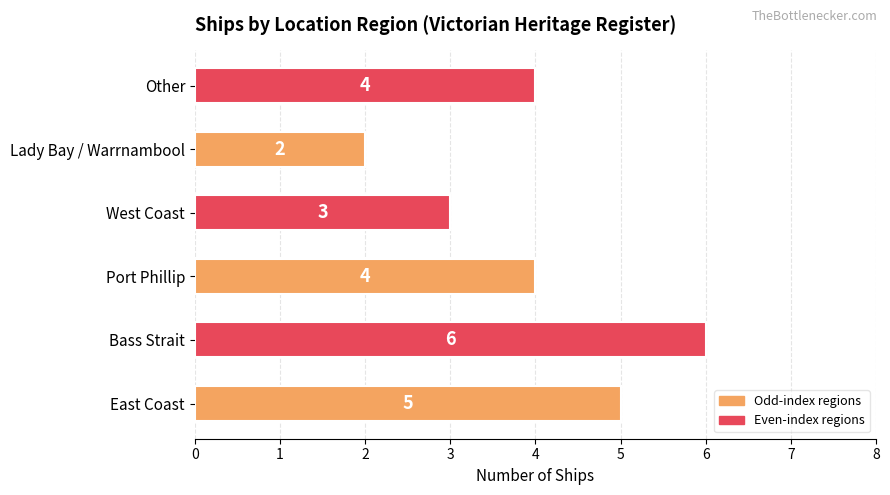

Count the number of data series in this chart.

1